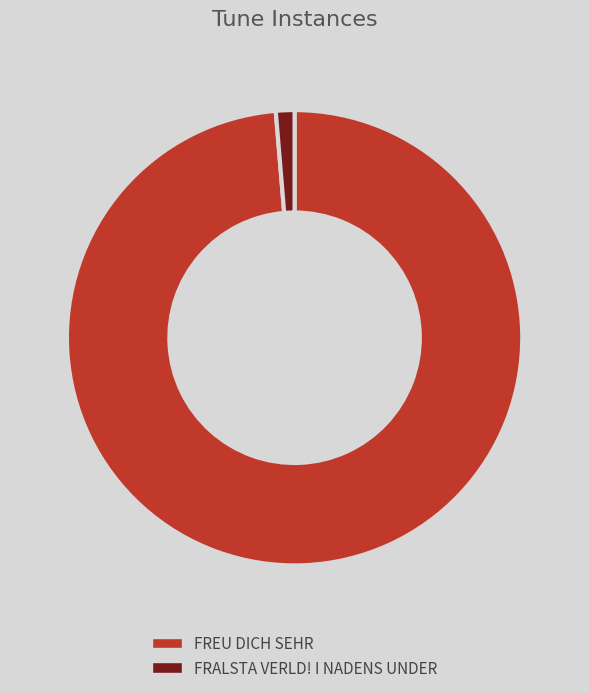

Rank the categories by value from lowest to highest.

FRALSTA VERLD! I NADENS UNDER, FREU DICH SEHR